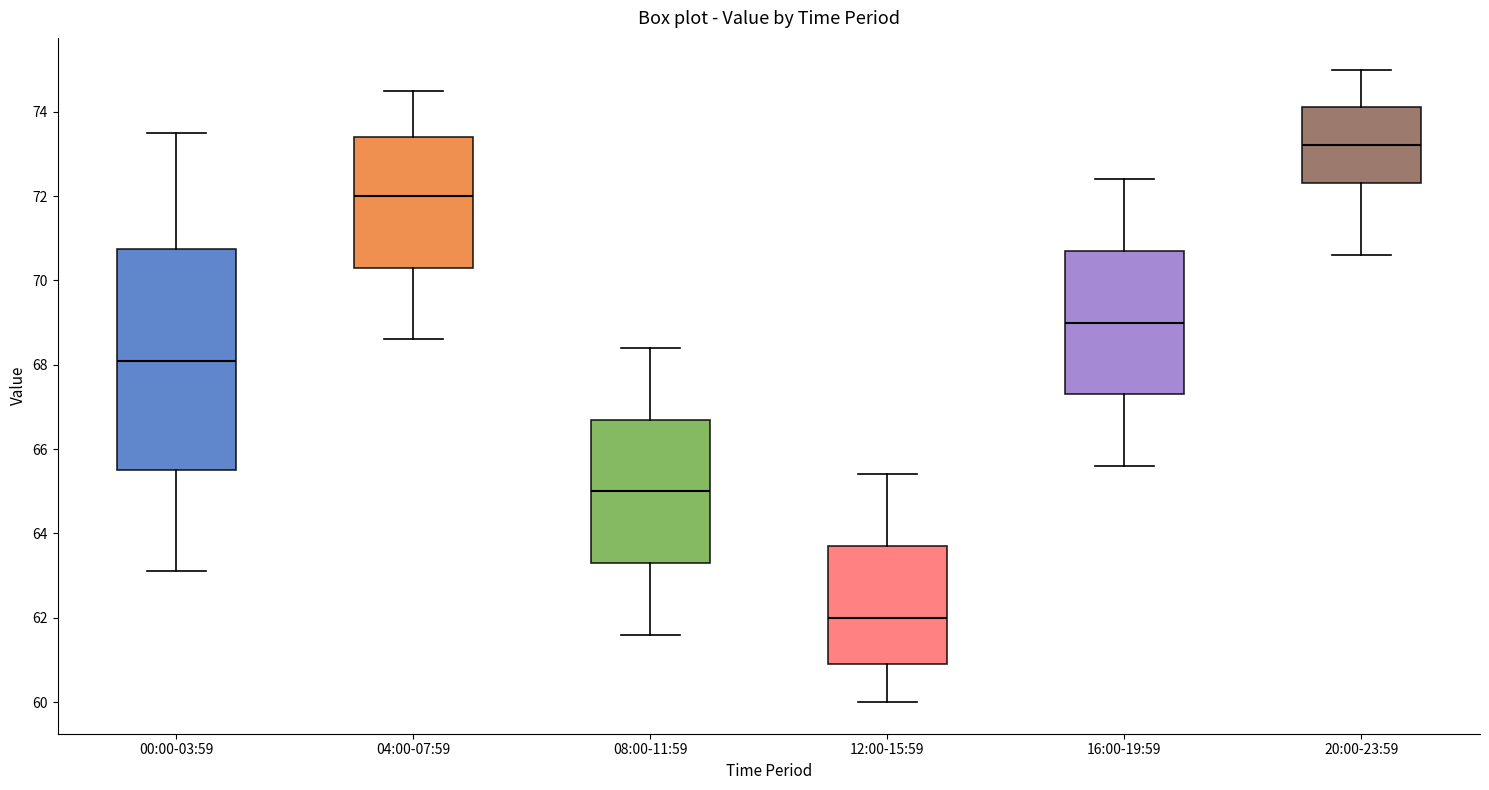

Where does the upper whisker of the box for 08:00-11:59 end on the y-axis? The values are not printed on the chart, so give them approximately, as read against the axis.

68.4